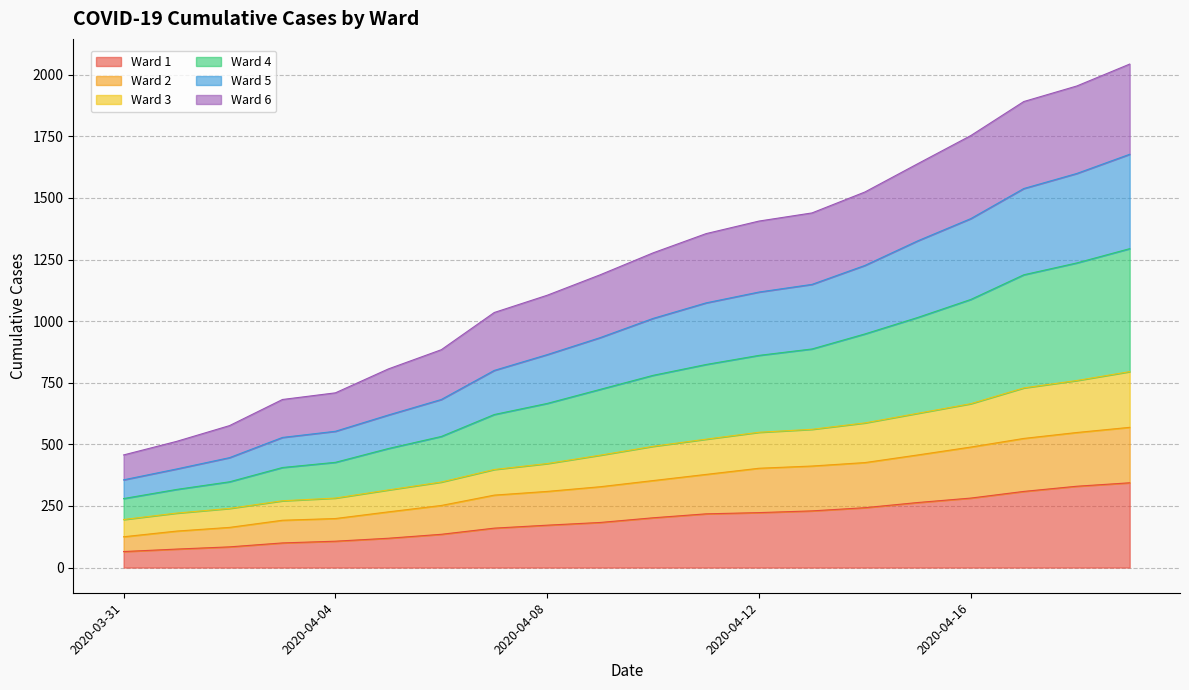

What is the difference between the highest and lowest values at 2020-04-19?

1699